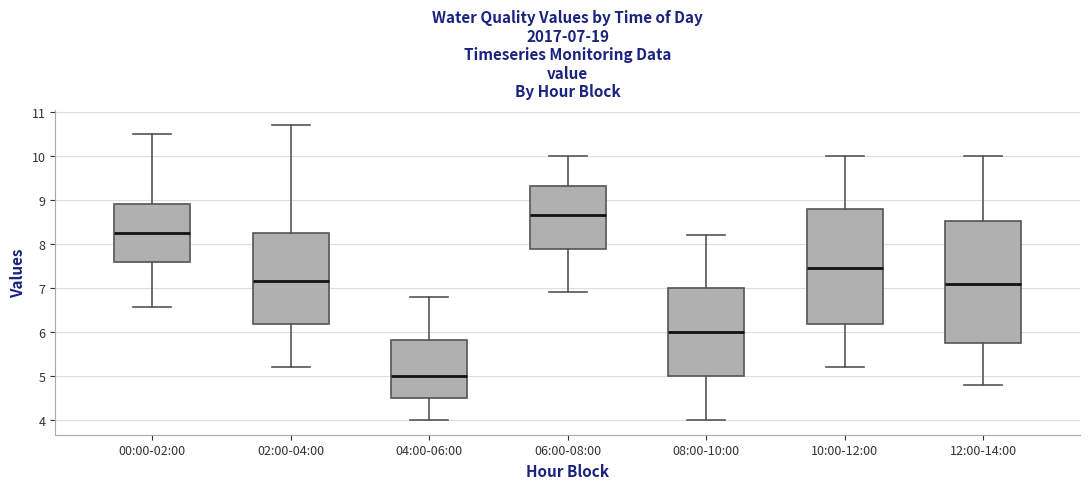

Which box is the tallest, from its lower edge to its upper edge?

12:00-14:00